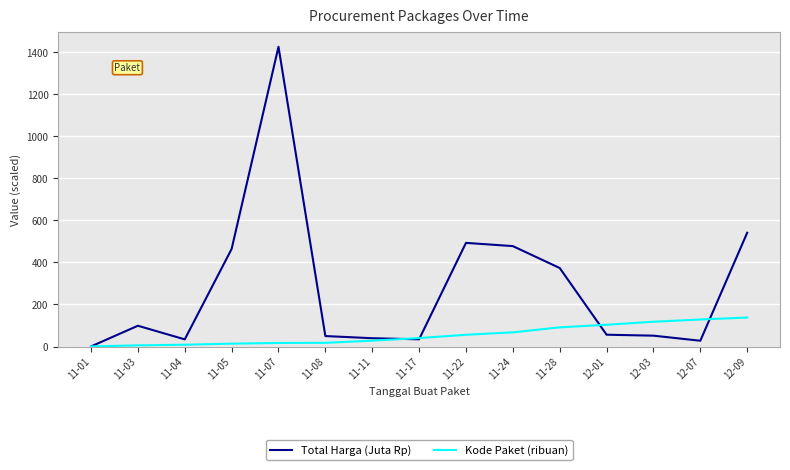

How many values in the Total Harga (Juta Rp) series are below 56?

7